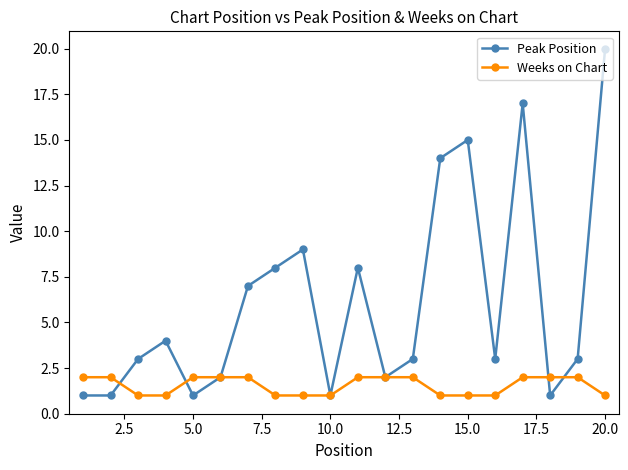

What is the difference between the second highest and second lowest values in the Peak Position series?

16